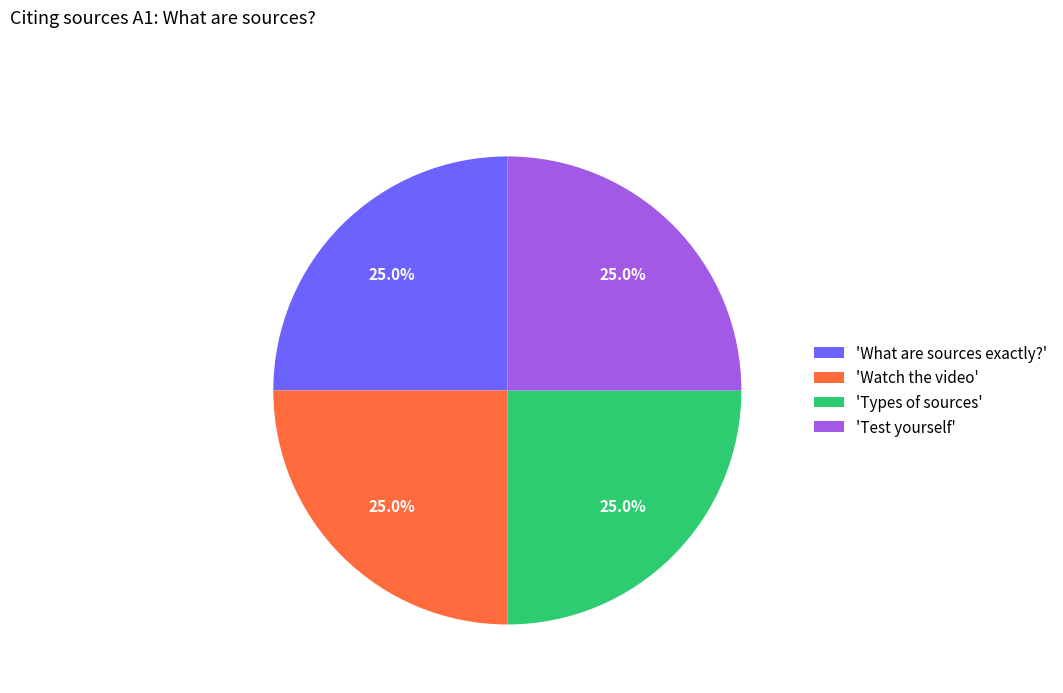

Is 'Test yourself' the majority of the pie?

No